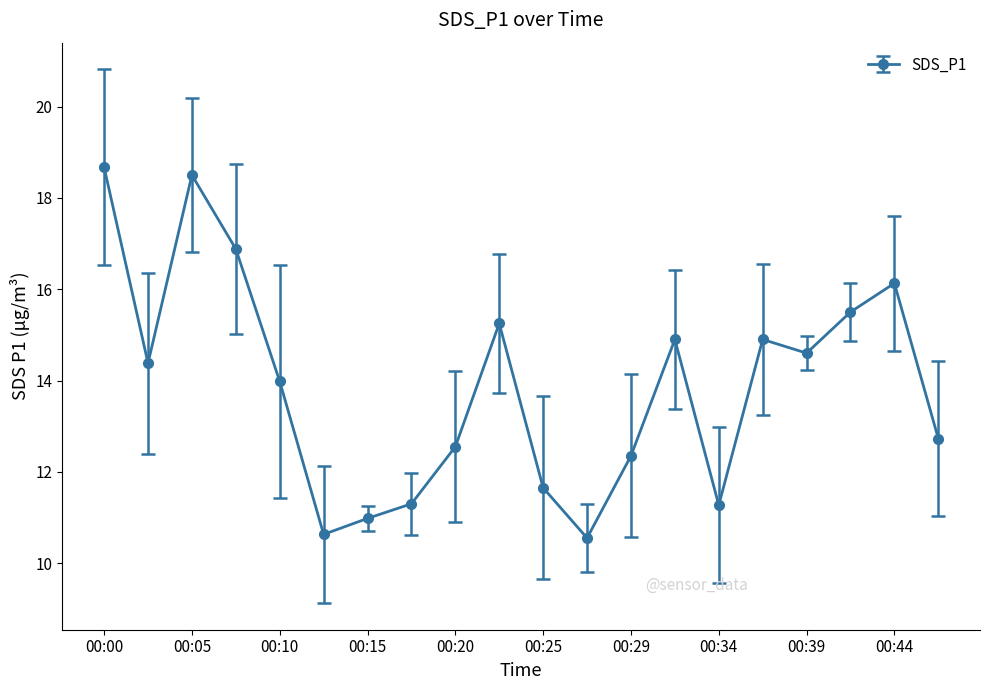

How many points are lower than both their immediate neighbors (excluding endpoints)?

5